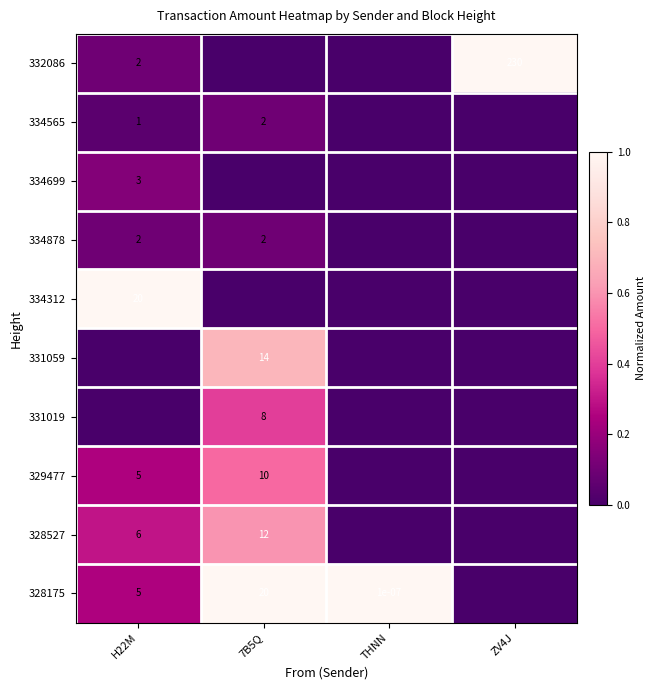

True or false: 329477 has a value of 10.0 at 7B5Q.

True